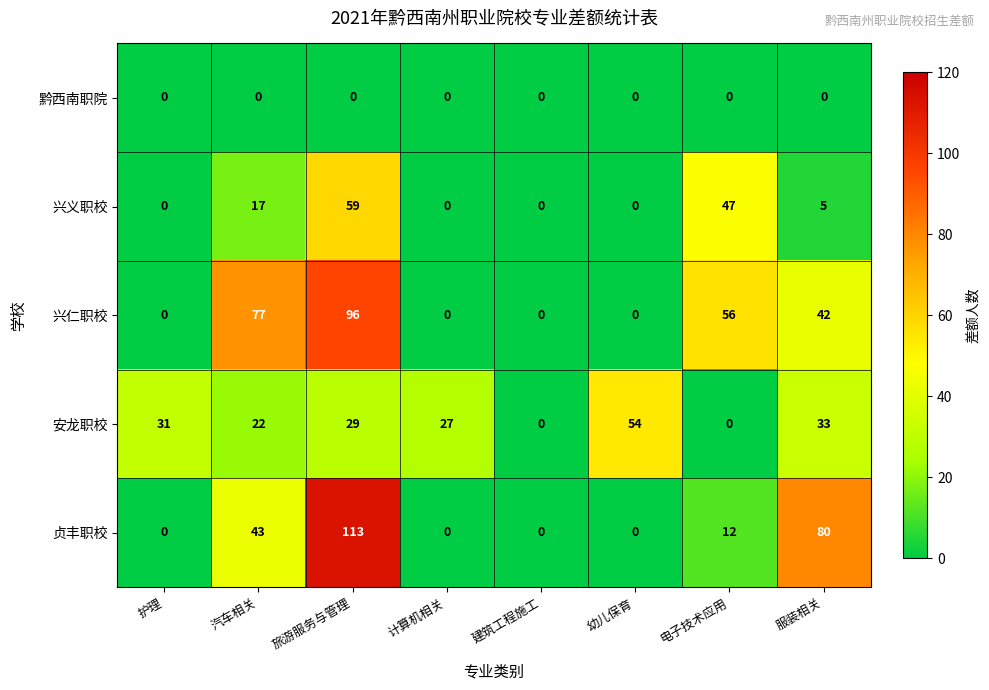

What is the total value across all series at 旅游服务与管理?

297